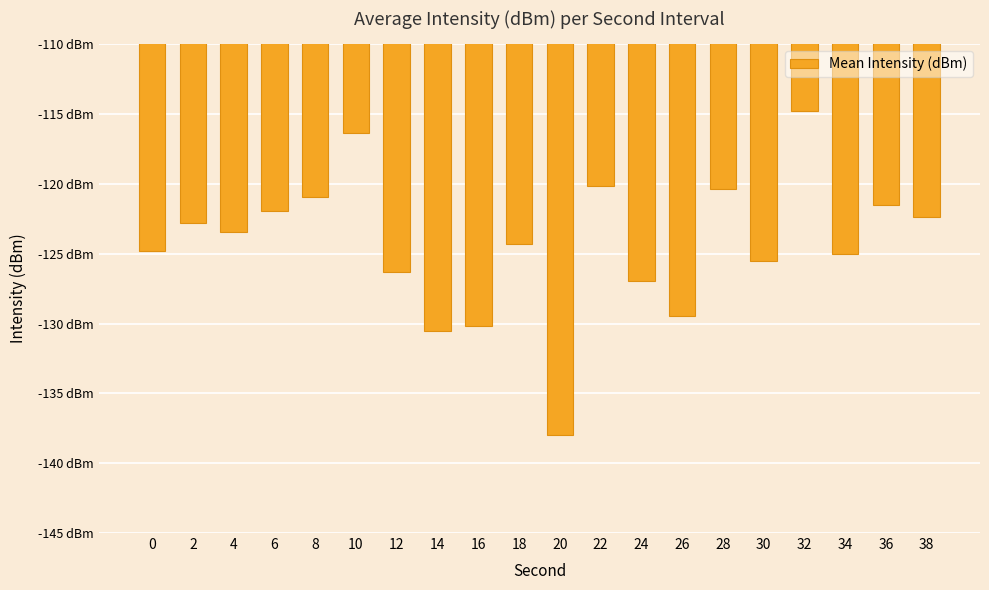

Does the chart contain any negative values?

Yes